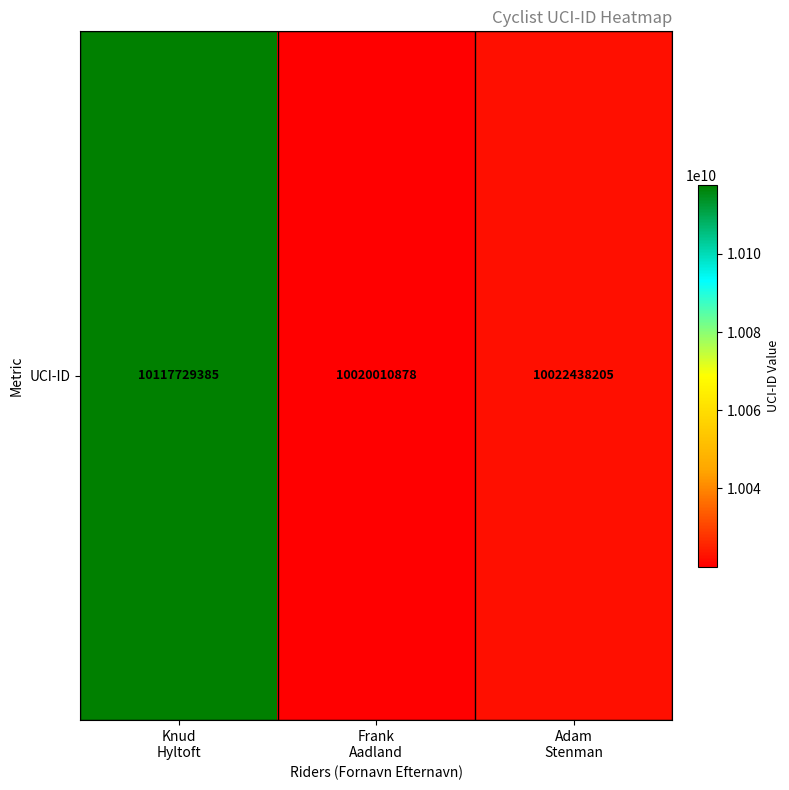

What is the difference between the maximum and minimum values?

97718507